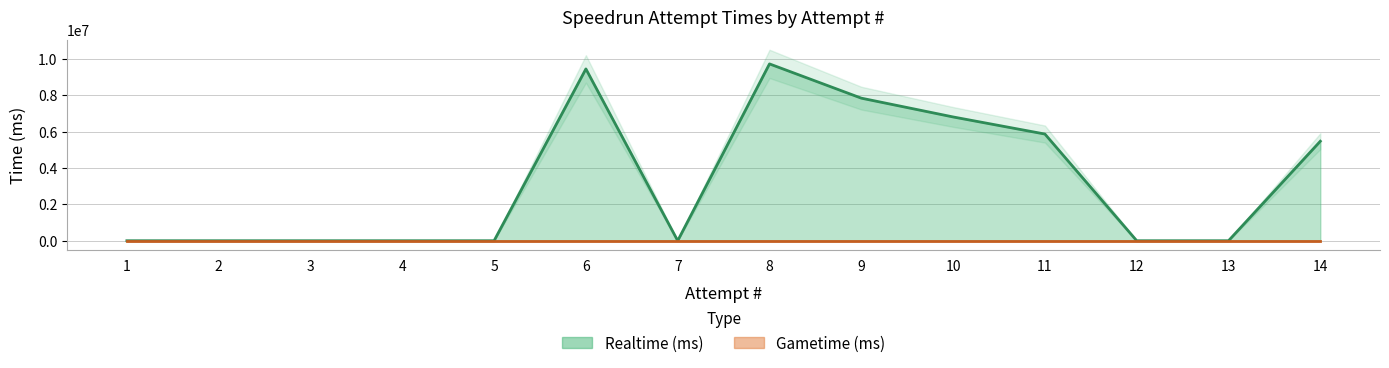

What is the difference between the second highest and minimum values?

9443649